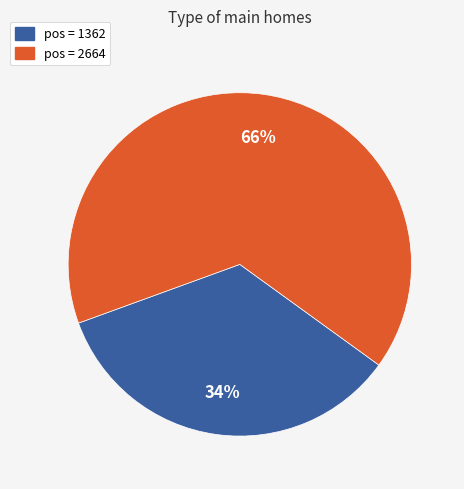

How many slices are in this pie chart?

2